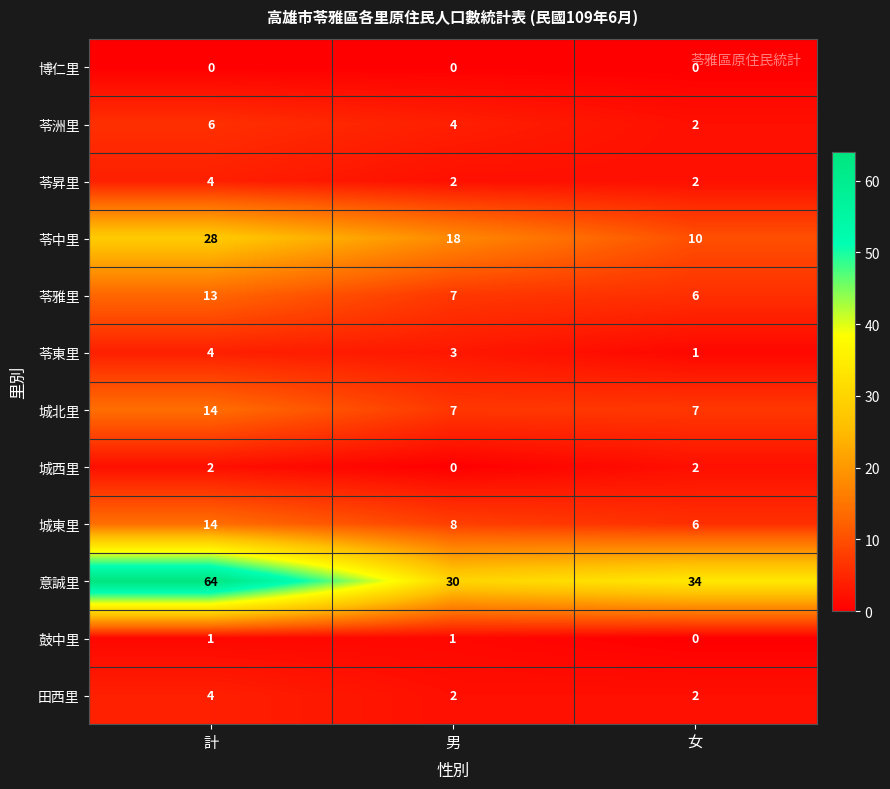

List the labels in order of 苓中里 value, largest first.

計, 男, 女